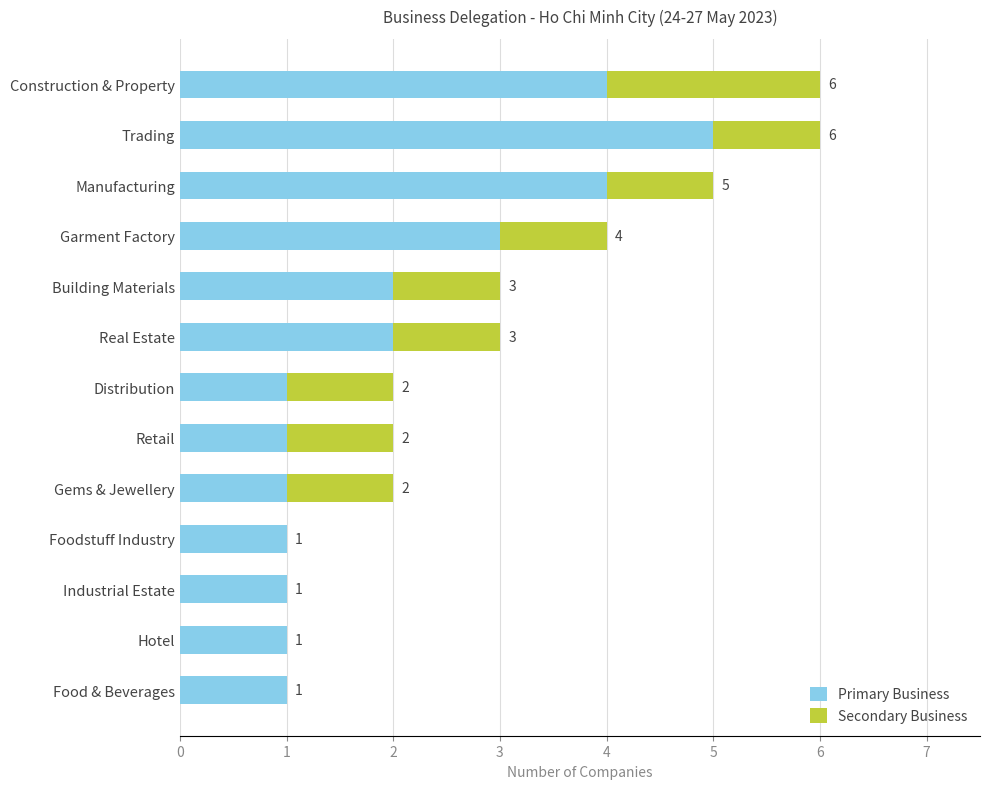

True or false: Primary Business has a value of 5 at Trading.

True